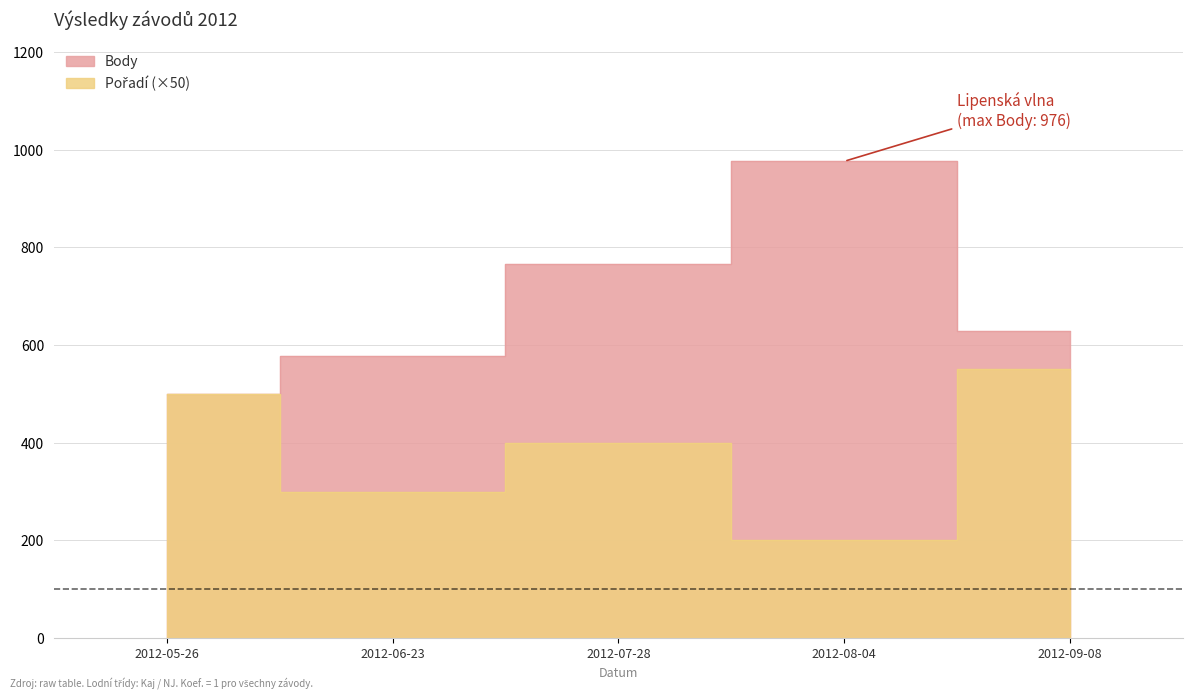

What is the total value across all series at 2012-07-28?

1166